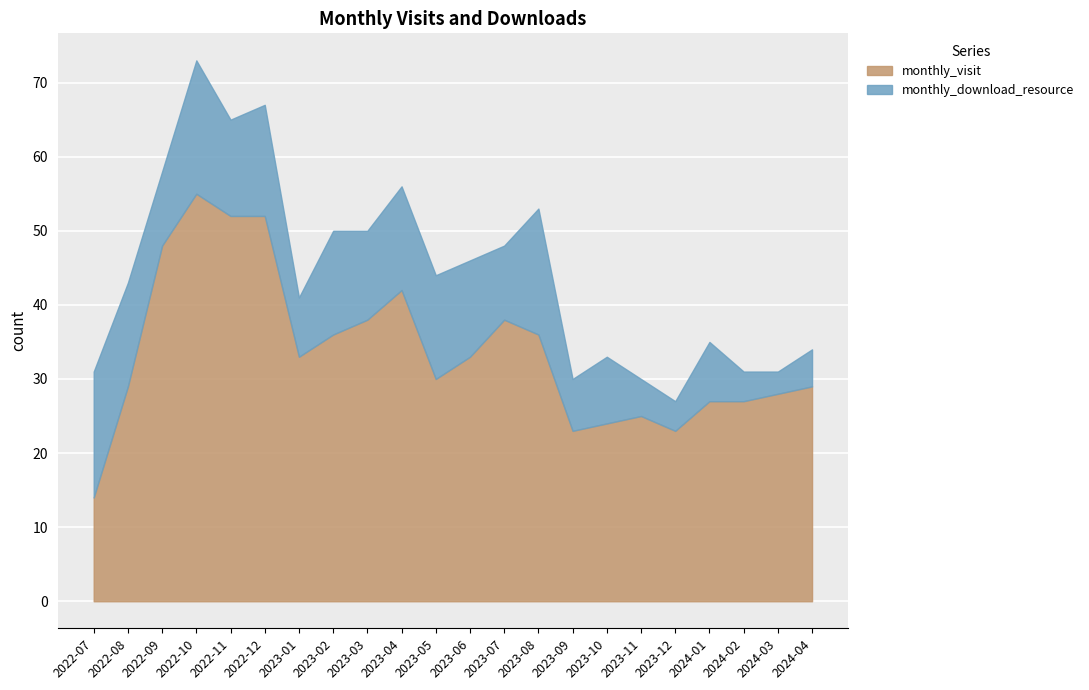

At how many categories does at least one series exceed 44?

4